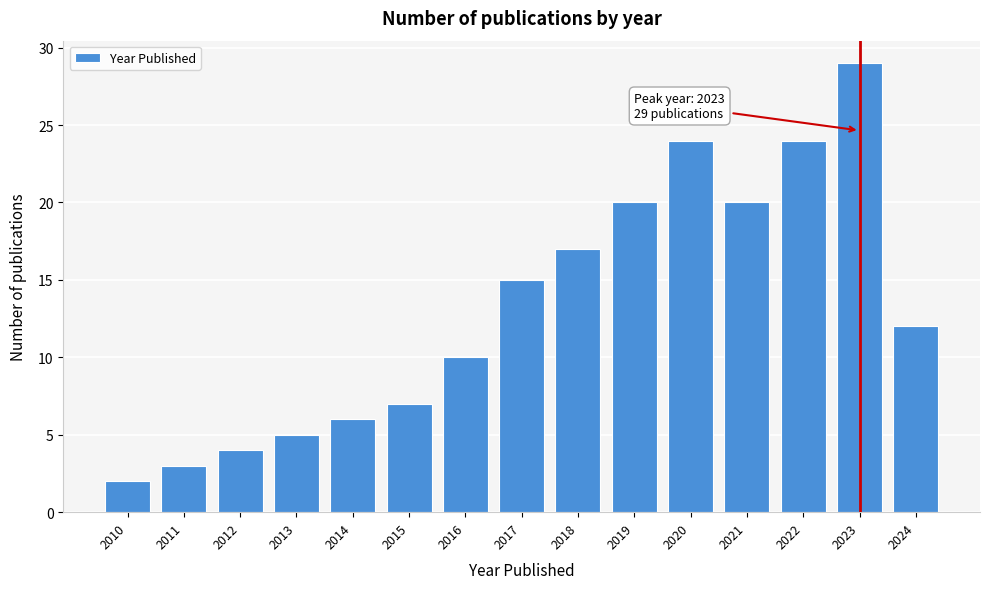

Reading right to left, extract all data points from this chart.

12	29	24	20	24	20	17	15	10	7	6	5	4	3	2